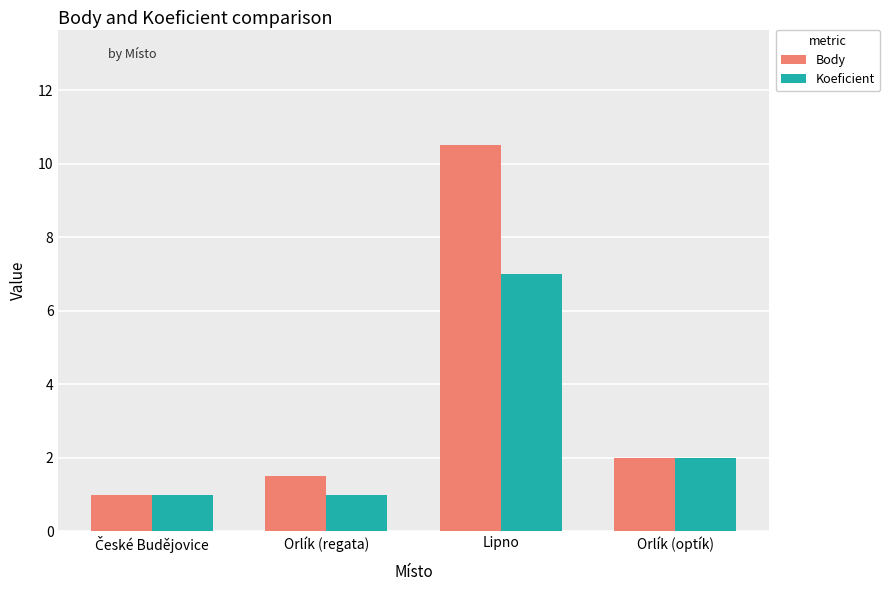

What is the difference between the maximum and minimum values in the Koeficient series?

6.0